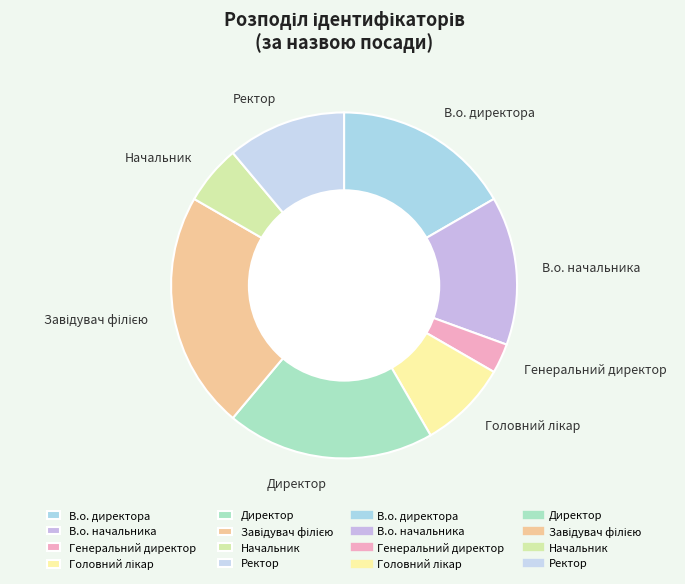

The В.о. директора slice represents 17% of the pie. True or false?

True